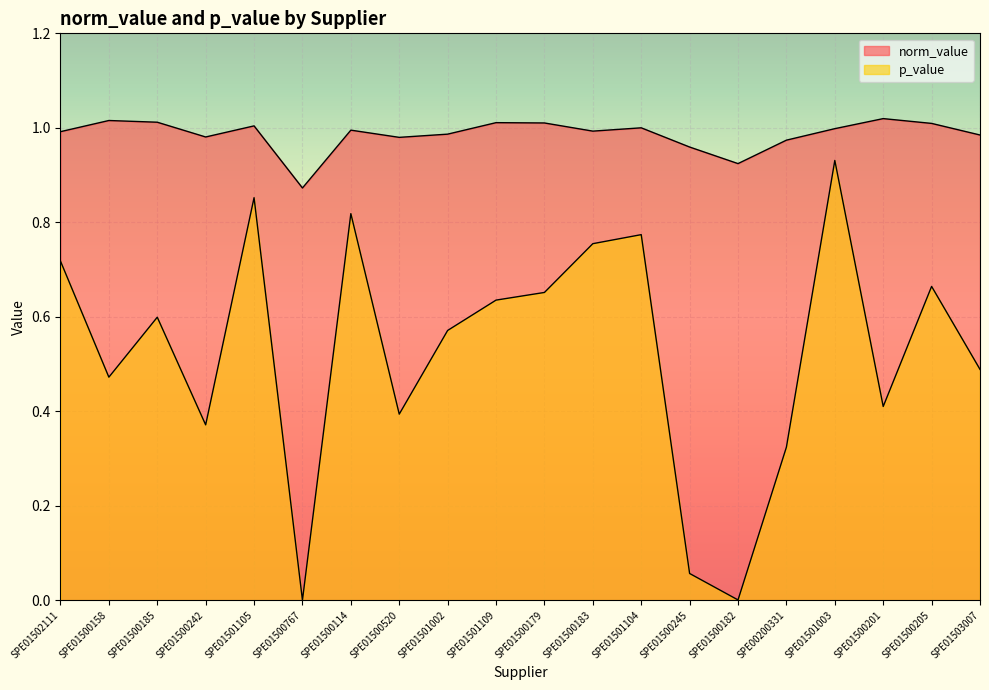

Rank the series by their average value, from highest to lowest.

norm_value, p_value